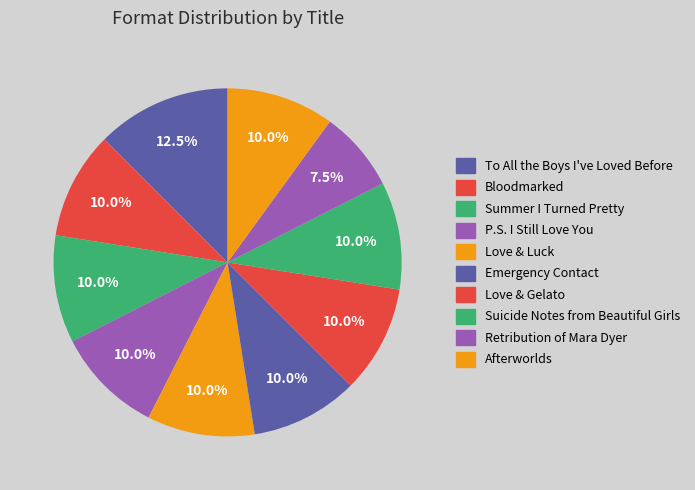

What is the largest slice in the pie chart?

To All the Boys I've Loved Before